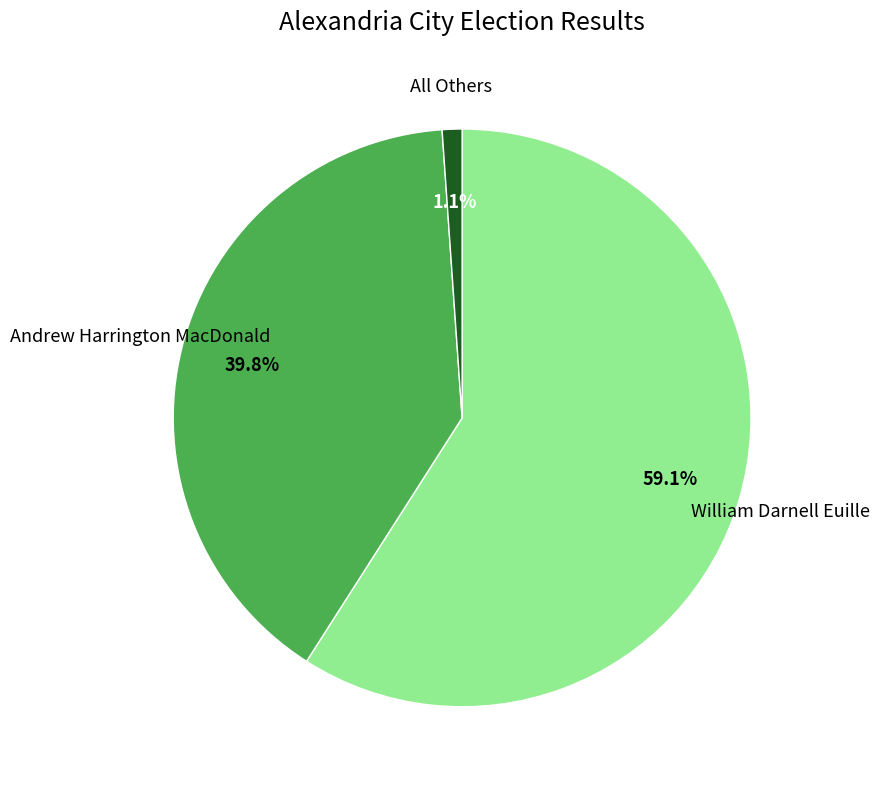

Does any single category account for the majority?

Yes